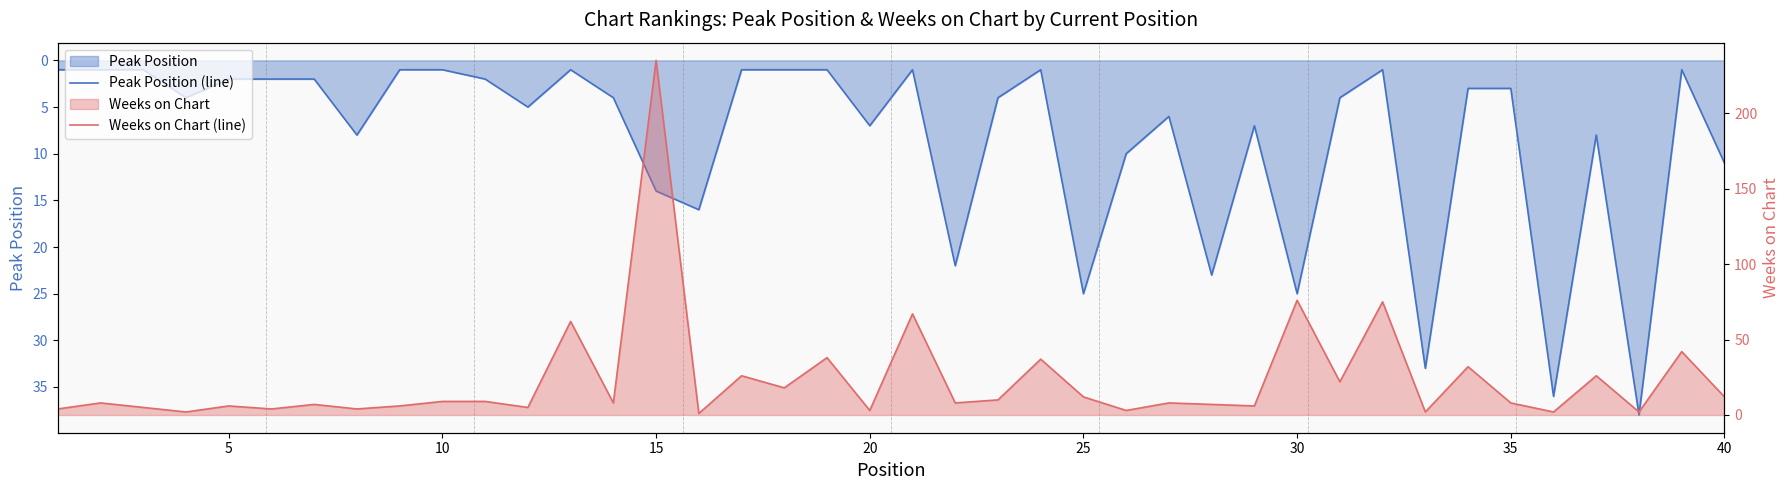

Is it true that Weeks on Chart (line) equals 125 at 30?

False